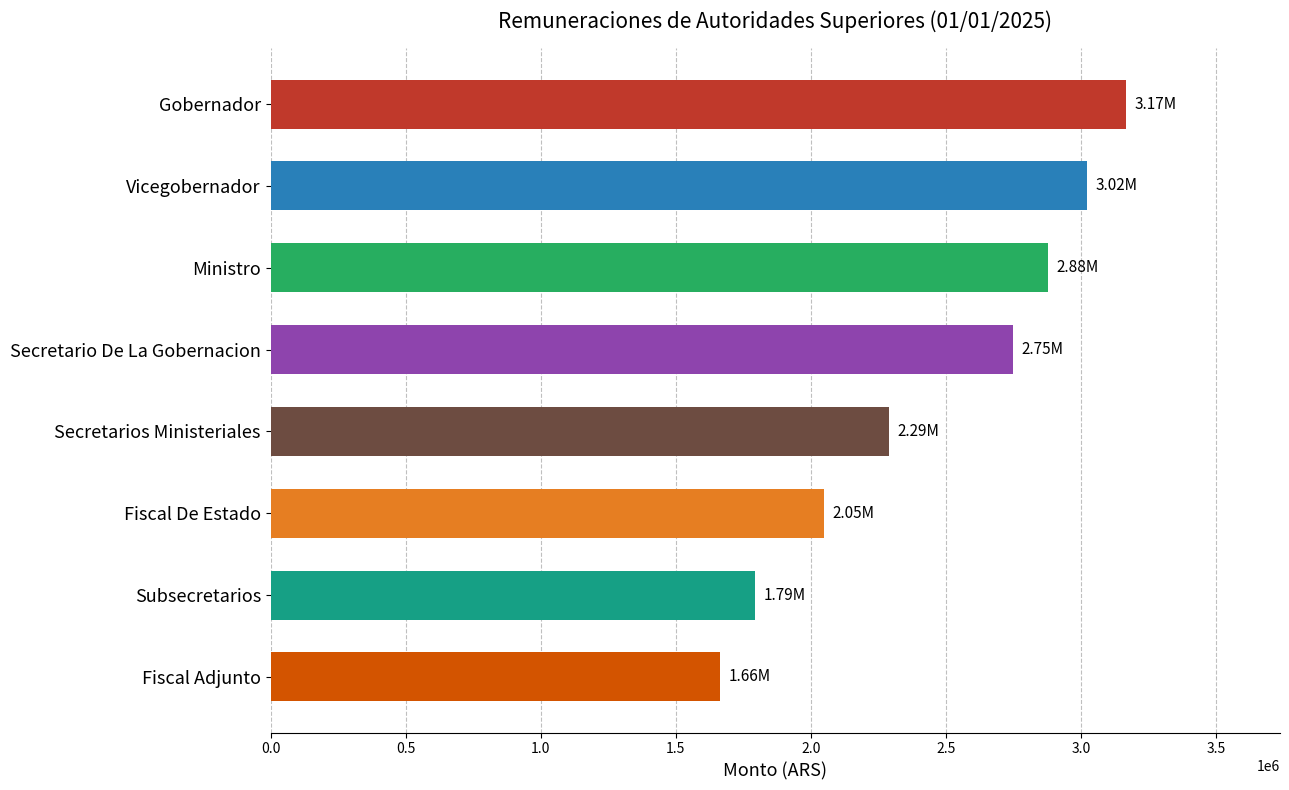

List the labels in order of value, largest first.

Gobernador, Vicegobernador, Ministro, Secretario De La Gobernacion, Secretarios Ministeriales, Fiscal De Estado, Subsecretarios, Fiscal Adjunto